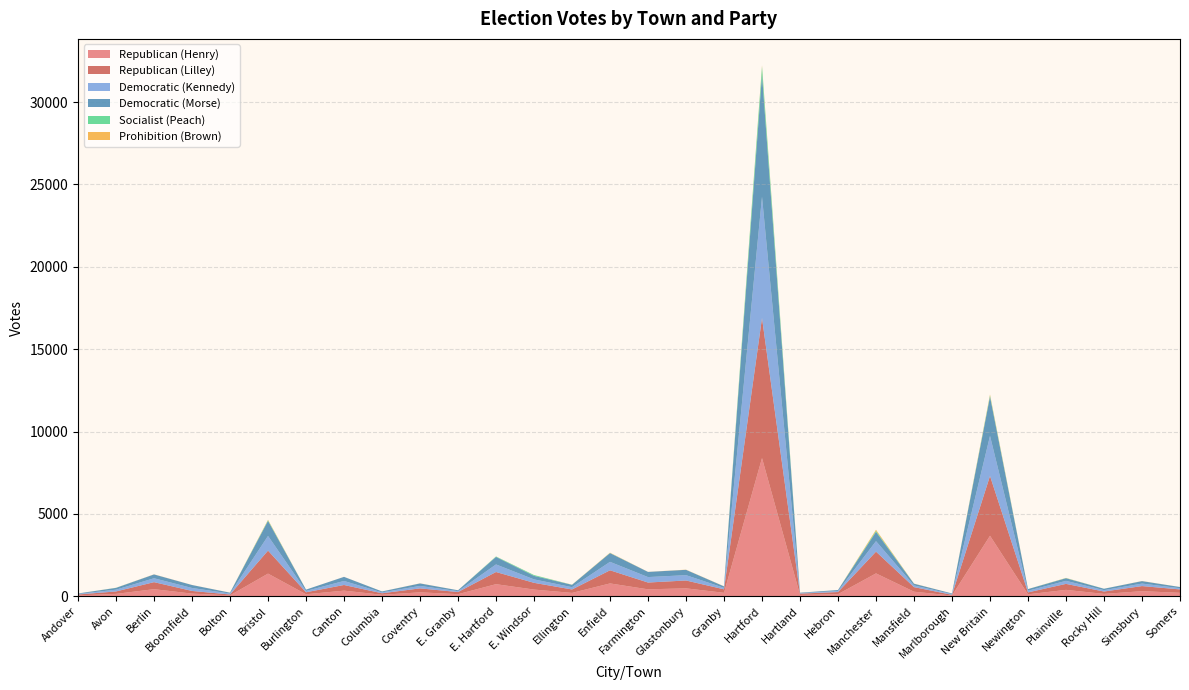

At which category is the sum across all series the highest?

Hartford